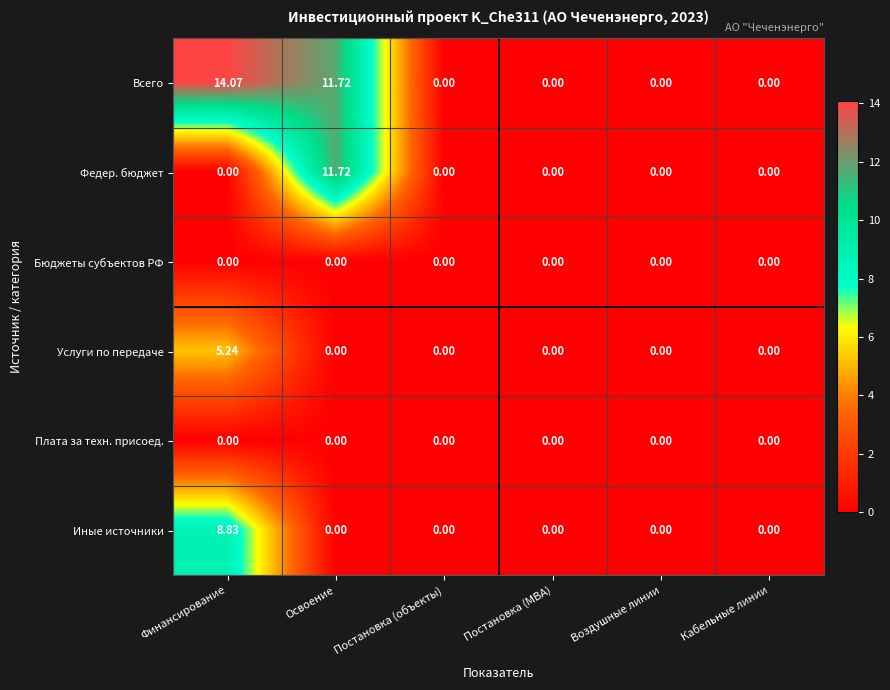

What is the maximum value shown in the chart?

14.1